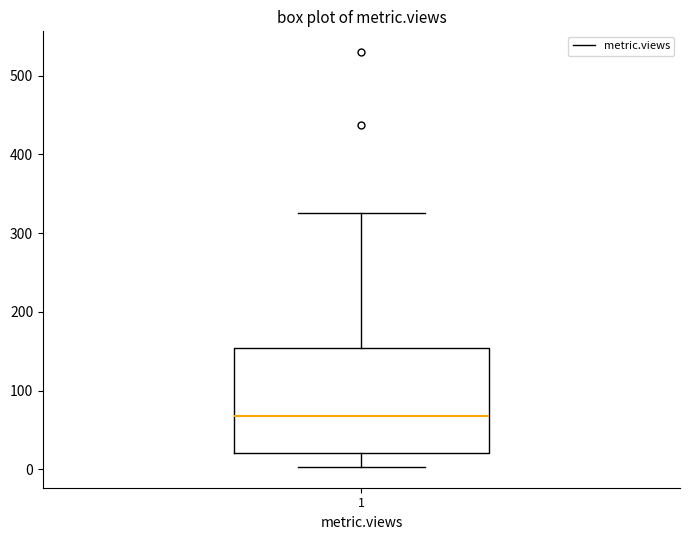

Transcribe this box plot: give where the median line is, the range the box spans, and where the two whiskers end, as read against the y-axis. The values are not printed on the chart, so give them approximately, as read against the axis.

median 70, box 20 to 150, whiskers 0 to 330